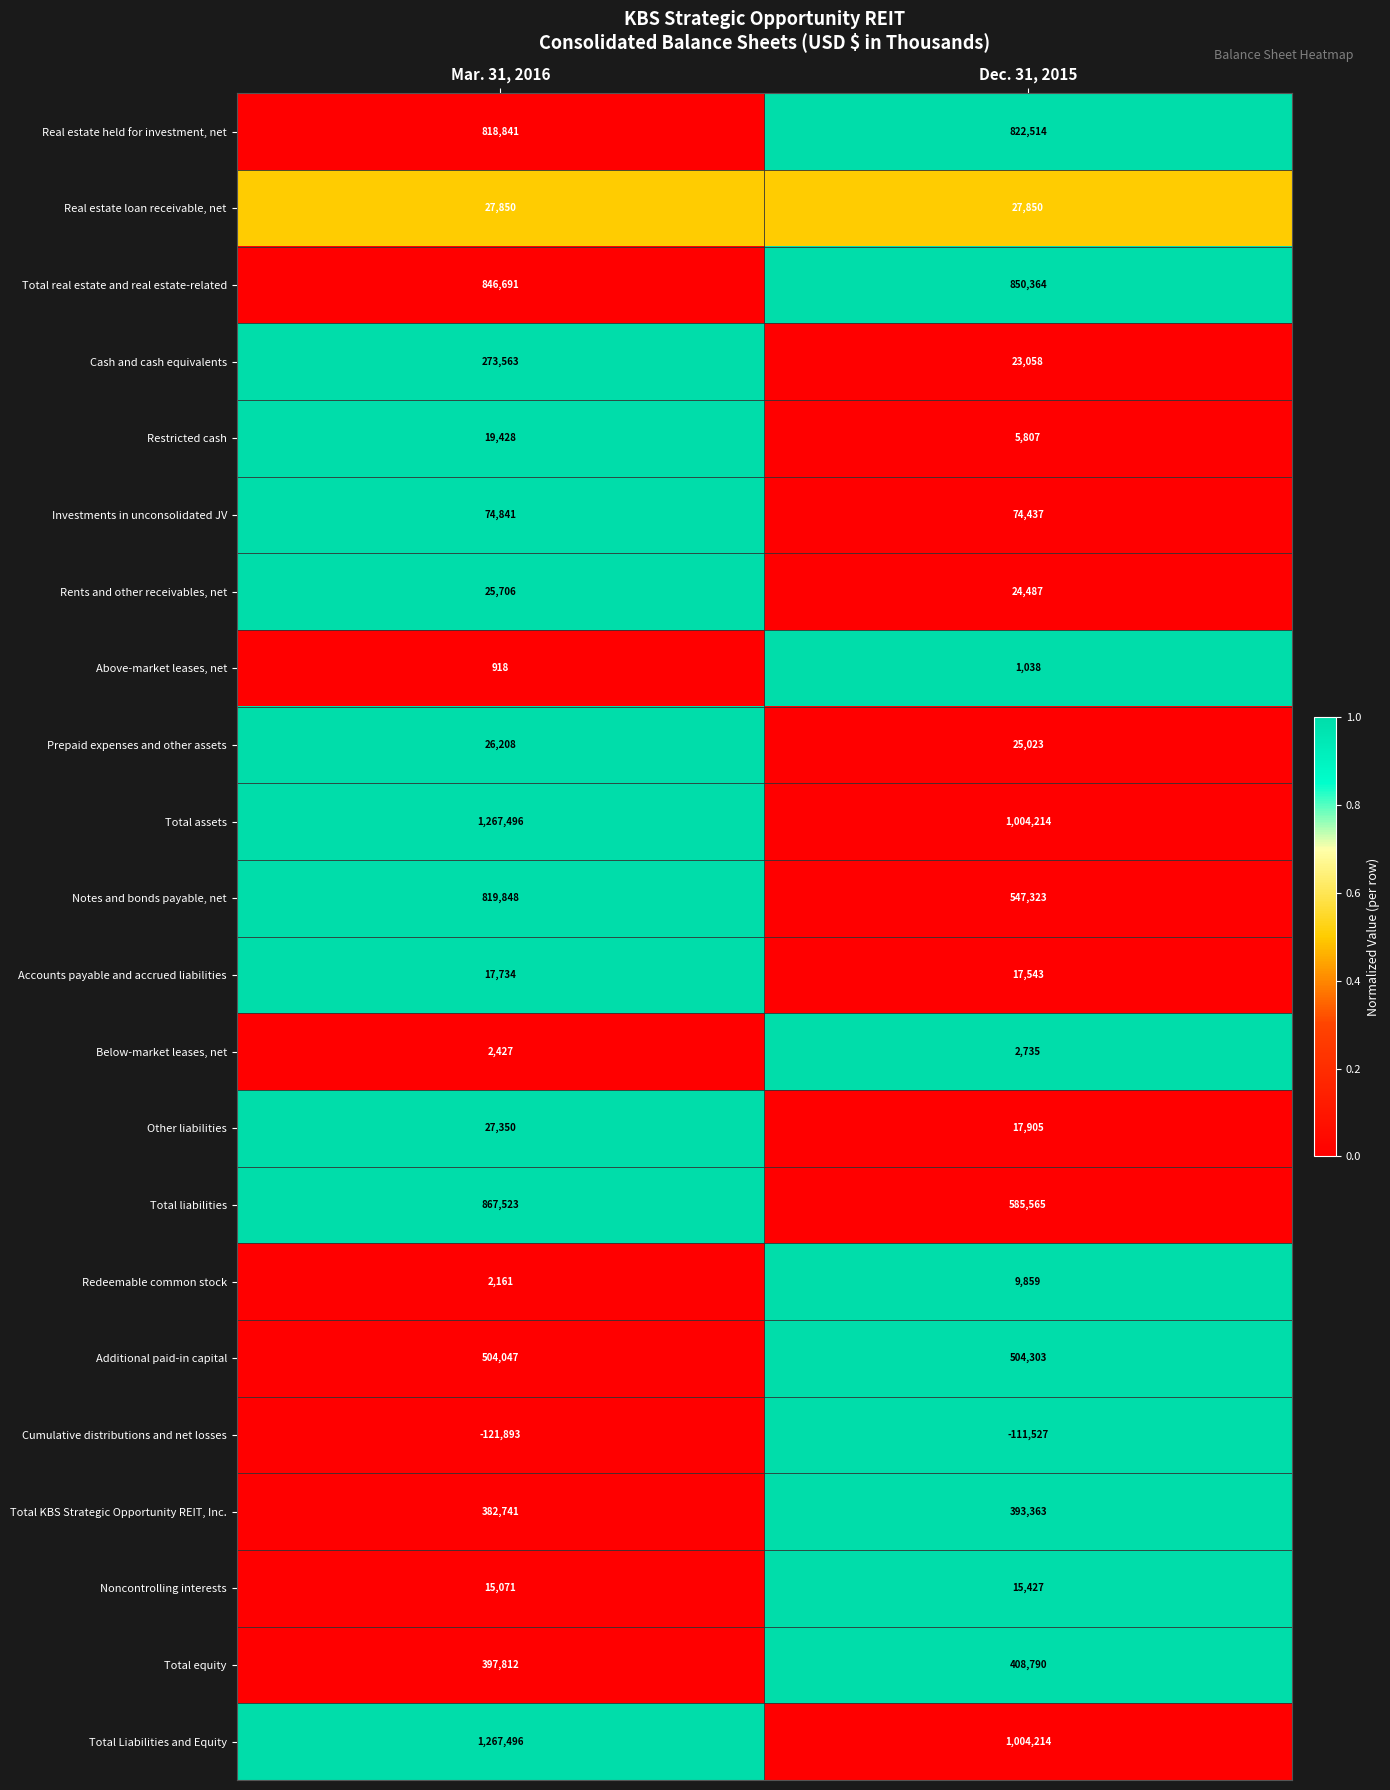

Which series has the largest range (max minus min)?

Total liabilities